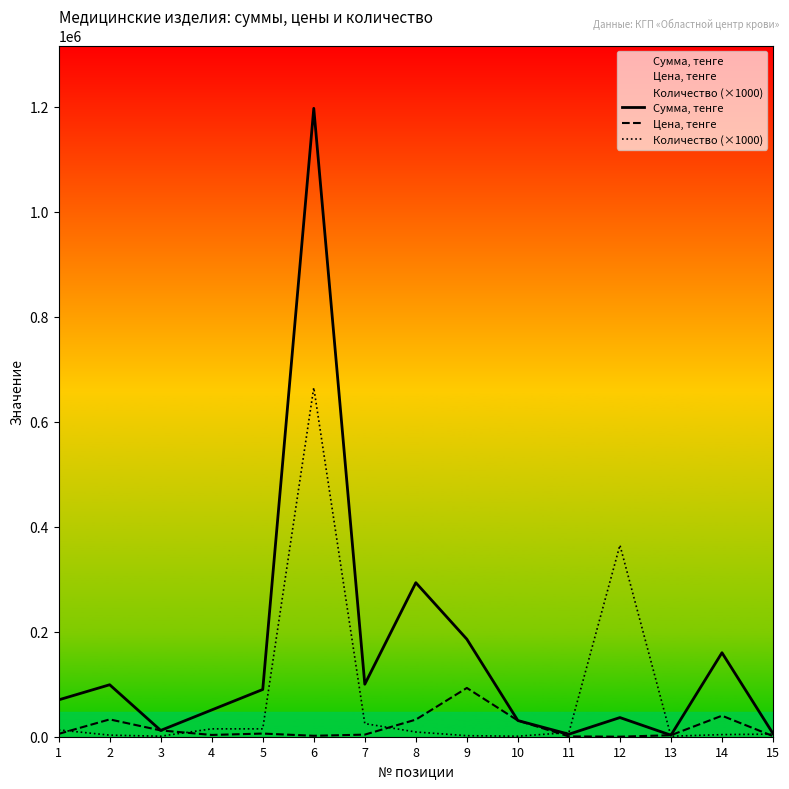

What is the difference between the Количество (×1000) values at 13 and 6?

664000